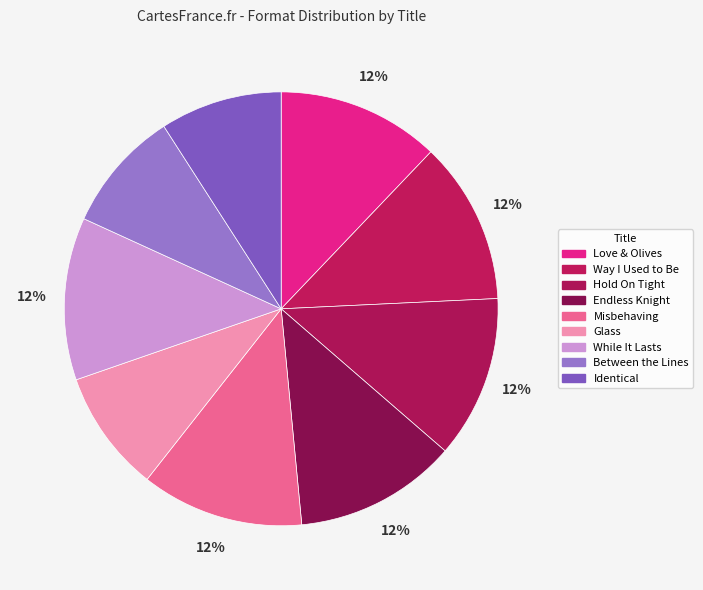

Do Misbehaving and Between the Lines together represent more than half of the pie?

No